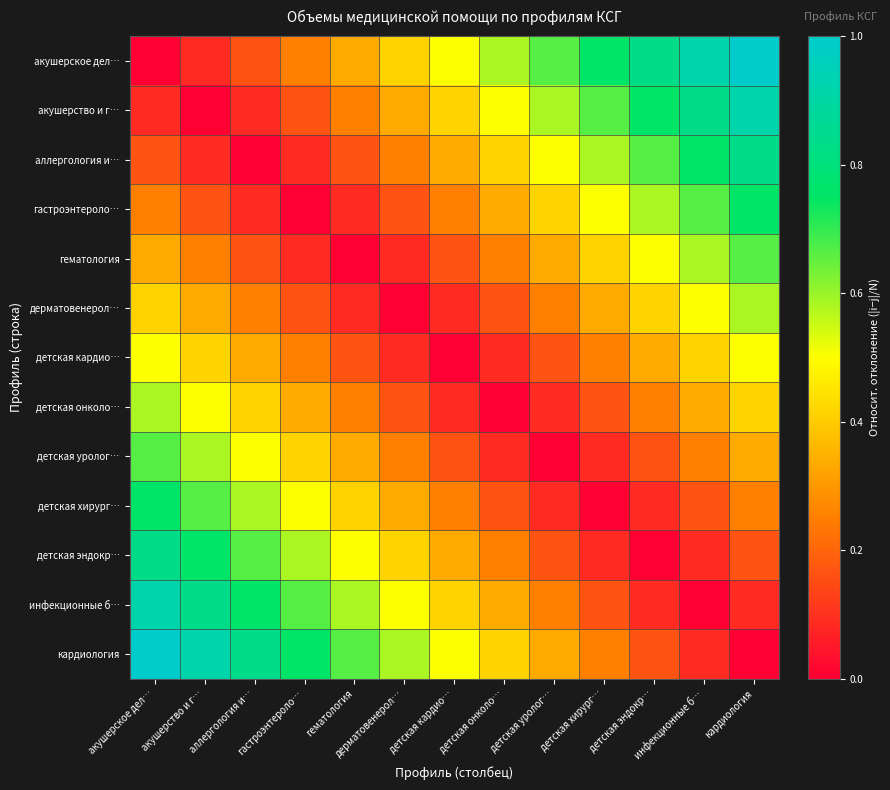

List the series in order of their peak value, highest first.

акушерское дел…, кардиология, акушерство и г…, инфекционные б…, аллергология и…, детская эндокр…, гастроэнтероло…, детская хирург…, гематология, детская уролог…, дерматовенерол…, детская онколо…, детская кардио…